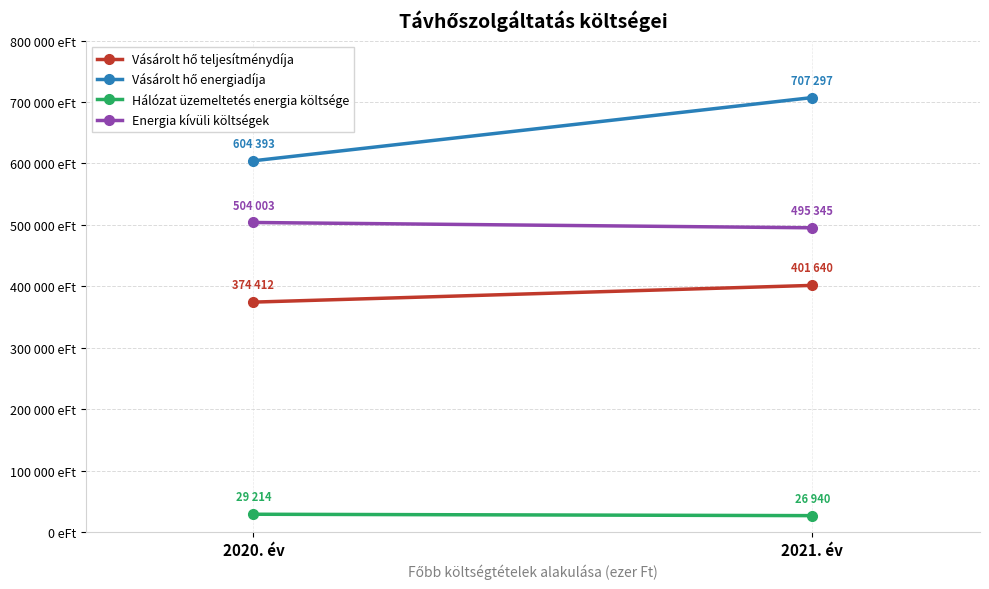

What are all the series names shown in the legend?

Vásárolt hő teljesítménydíja, Vásárolt hő energiadíja, Hálózat üzemeltetés energia költsége, Energia kívüli költségek